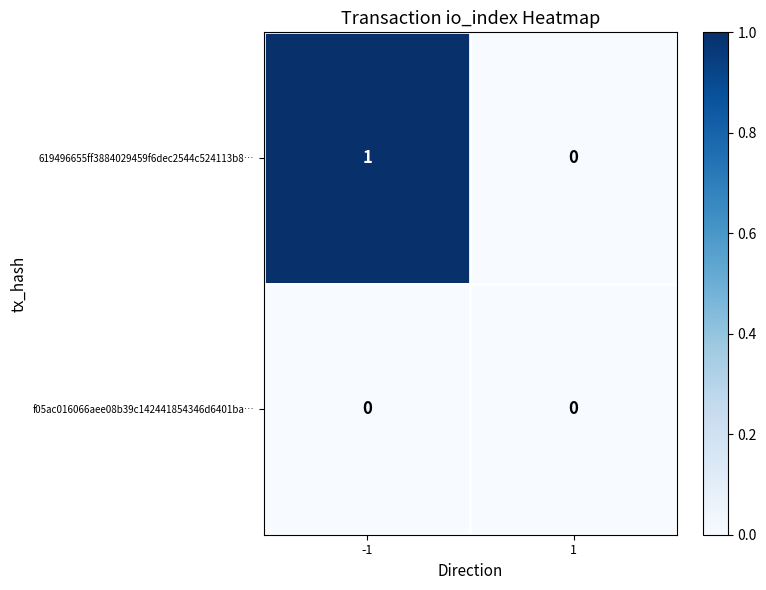

Which series has the largest total across all categories?

619496655ff3884029459f6dec2544c524113b8…